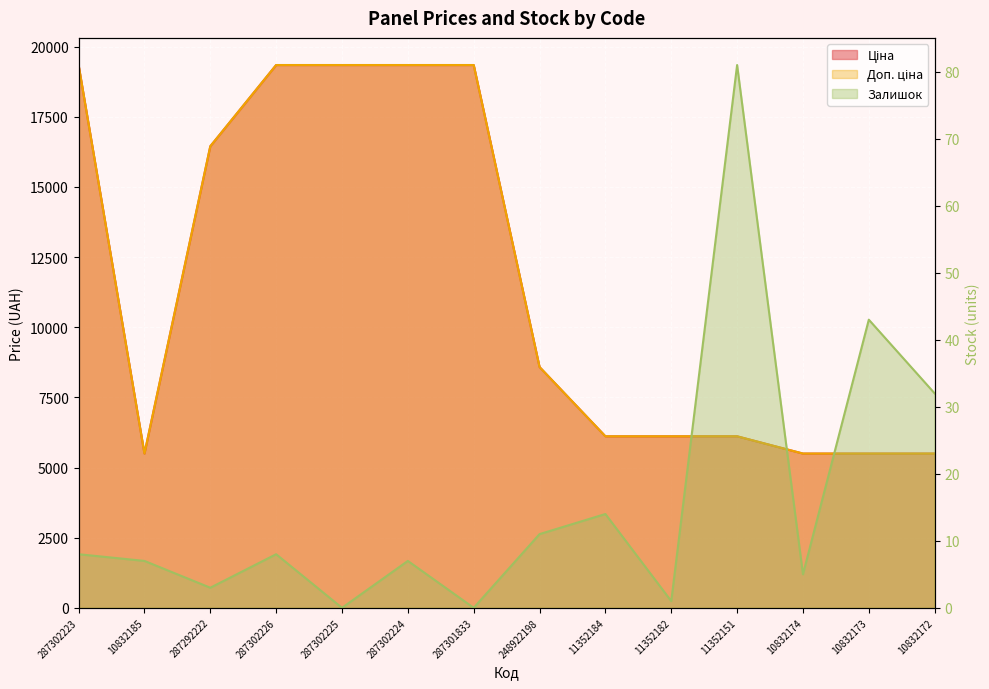

Which series changed the most between 287302224 and 11352184?

Ціна